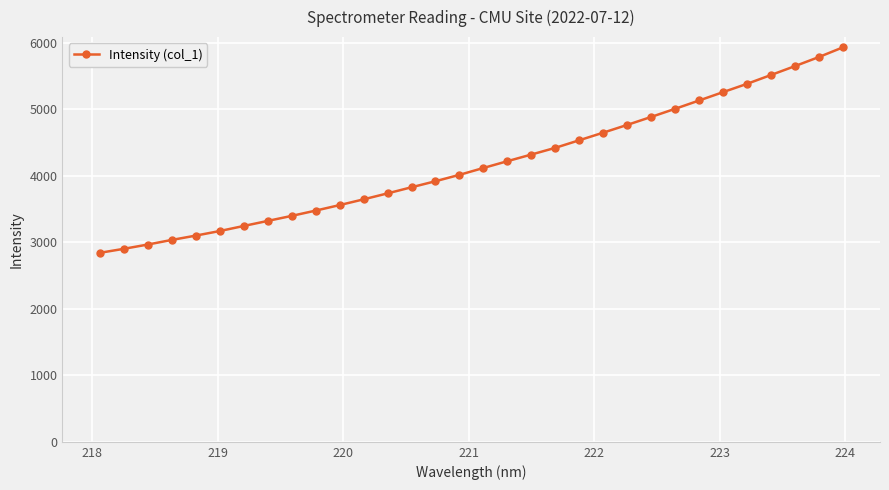

How many lines are shown in the chart?

1